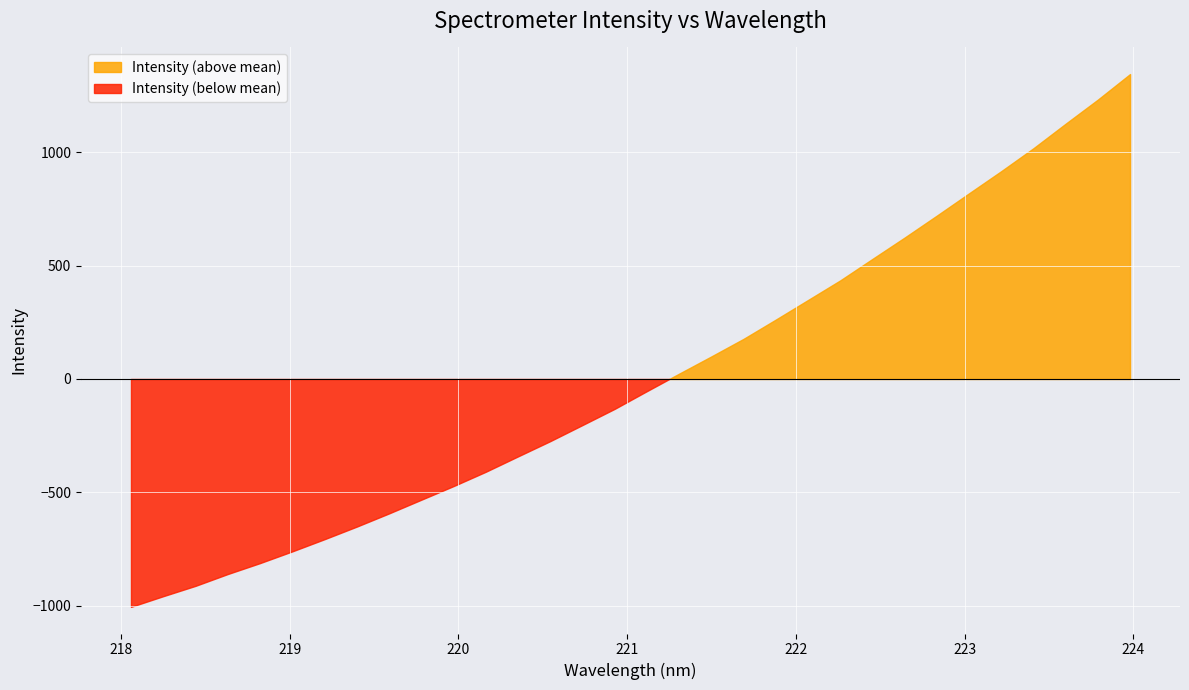

Where is the data nearest to the value 3190?

221.6902